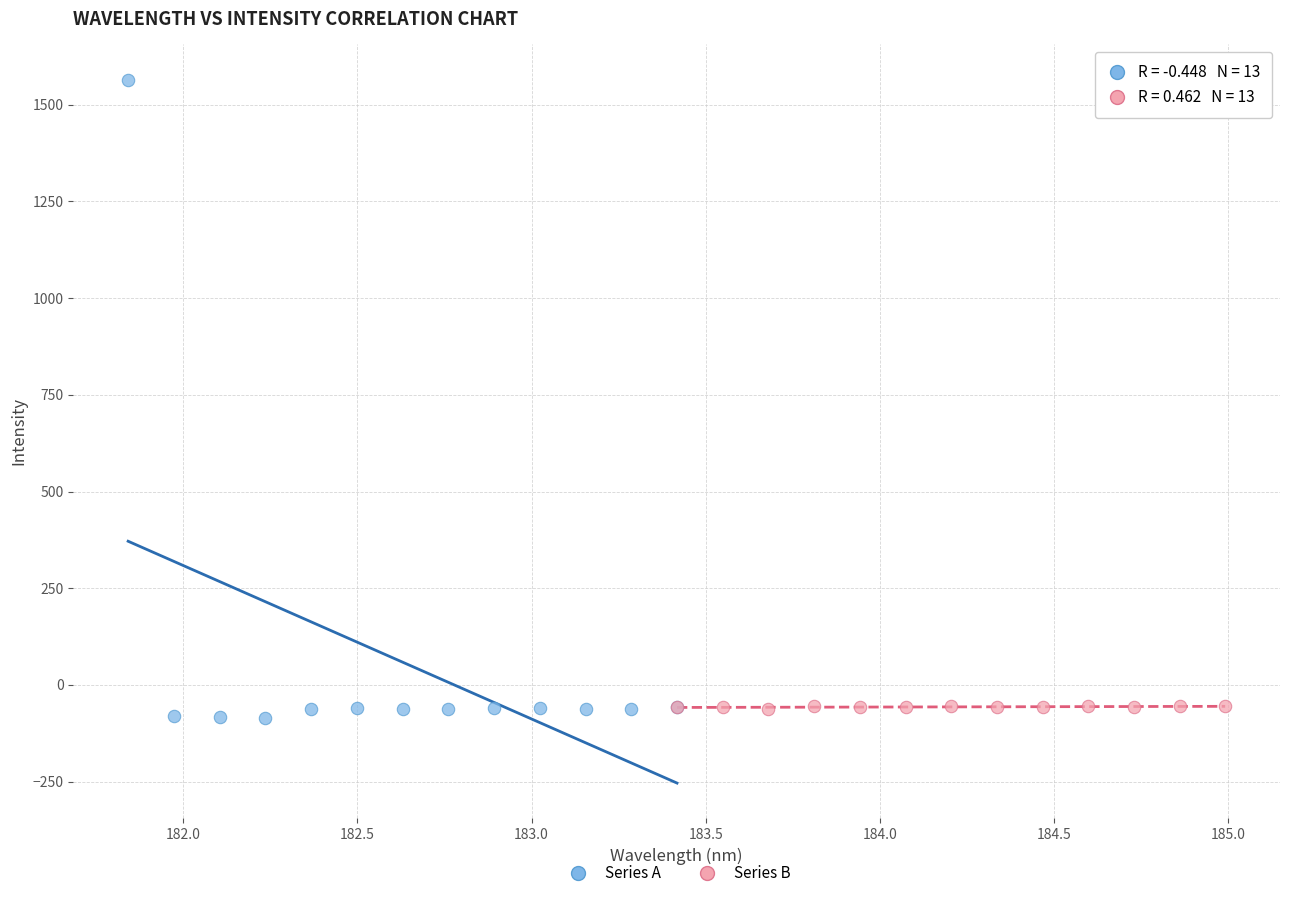

Which series reaches the maximum Y coordinate?

Series A